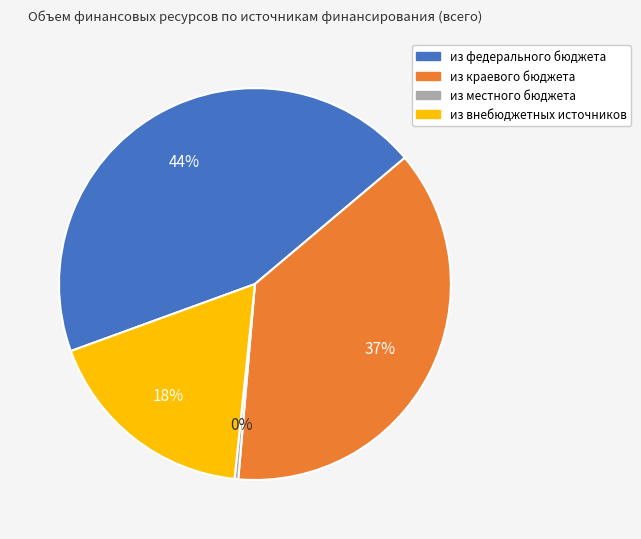

The из внебюджетных источников slice represents 25% of the pie. True or false?

False